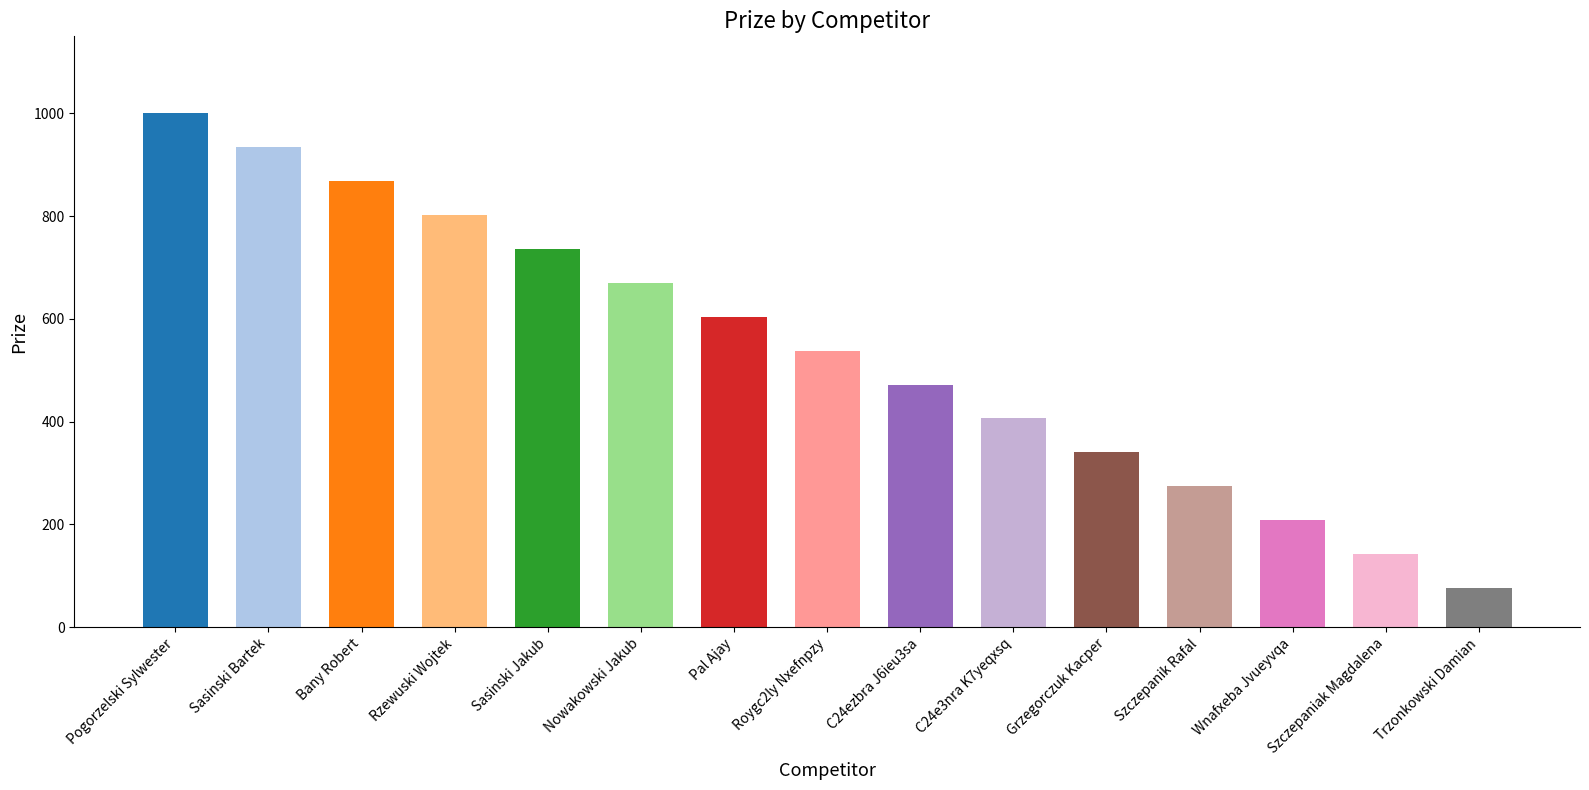

Reading left to right, transcribe all the data shown in this chart.

1000	934	868	802	736	670	604	538	472	406	340	274	208	142	76